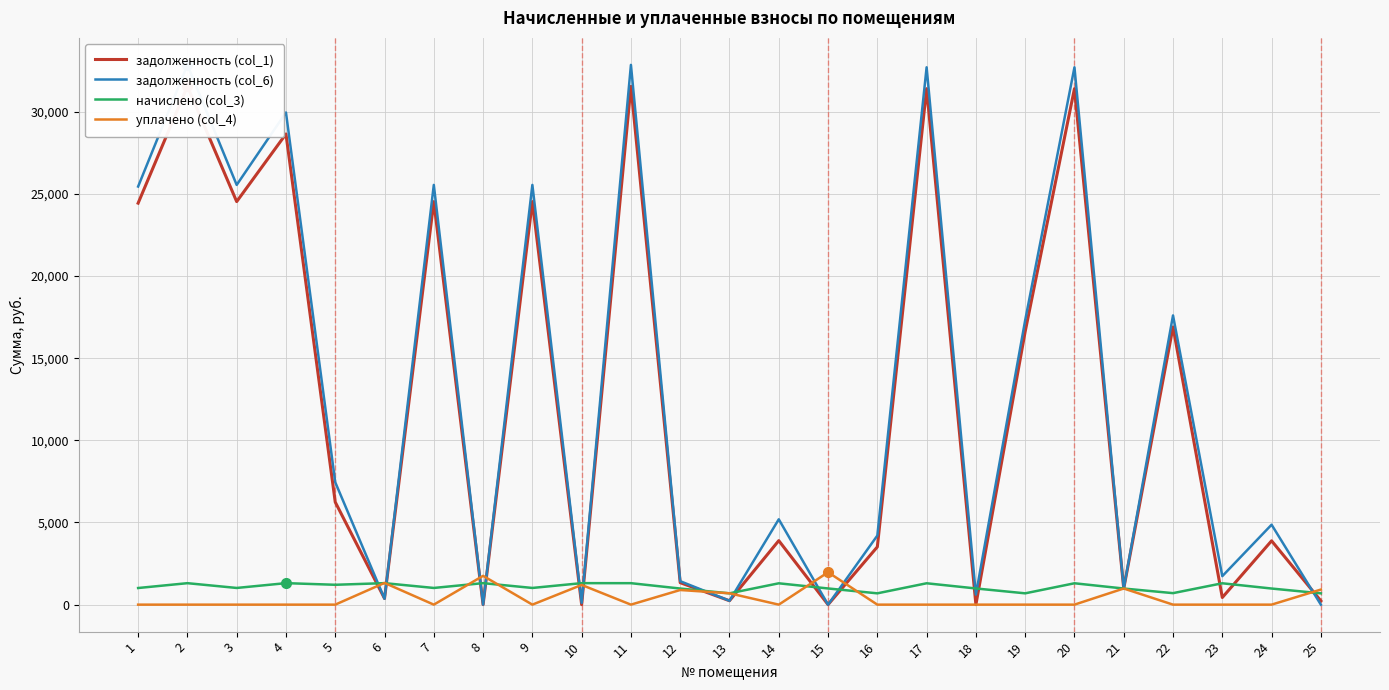

How many times do задолженность (col_6) and задолженность (col_1) cross each other?

9